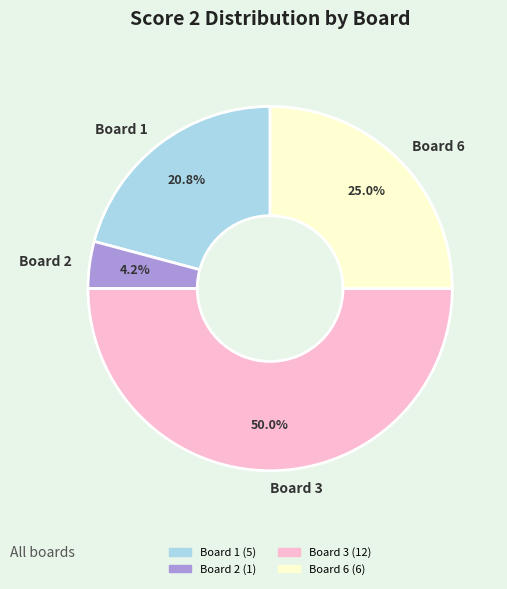

Count the number of slices in the pie.

4